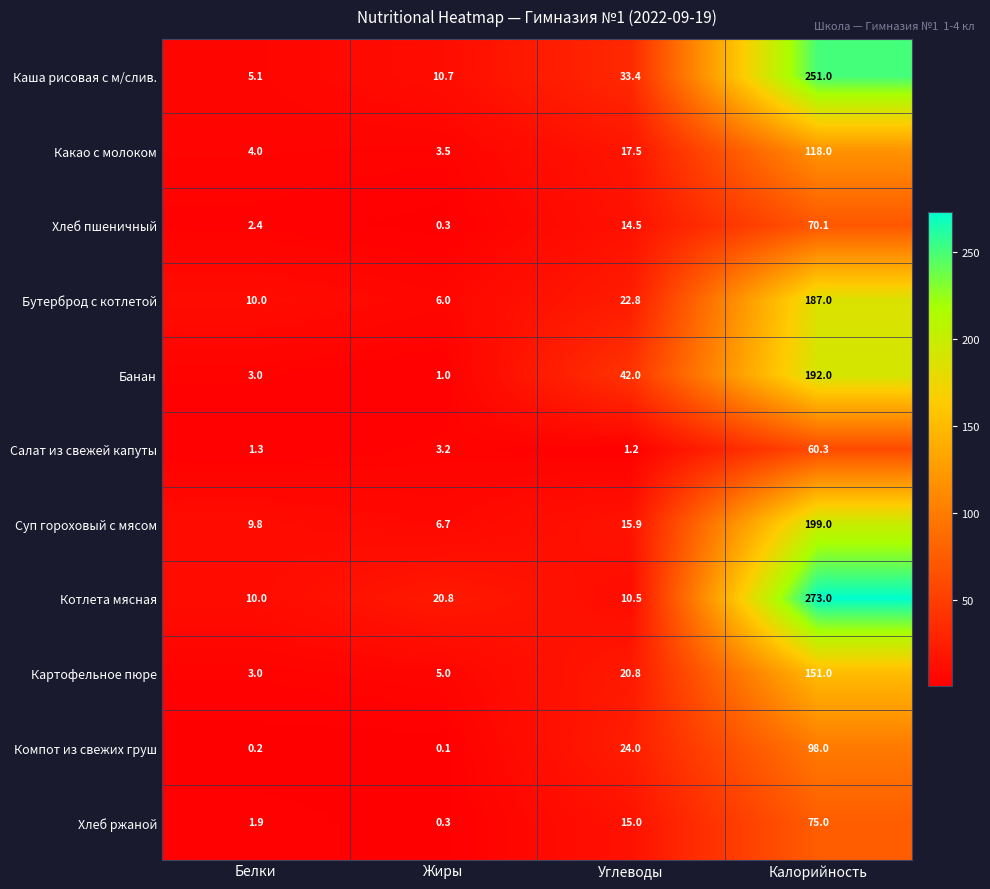

Which series has the largest total across all categories?

Котлета мясная